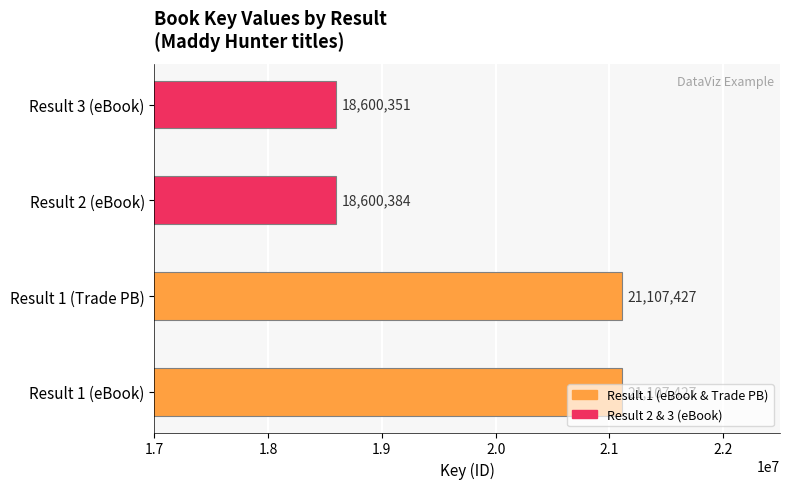

True or false: the data shows 8717211 at 2.

False